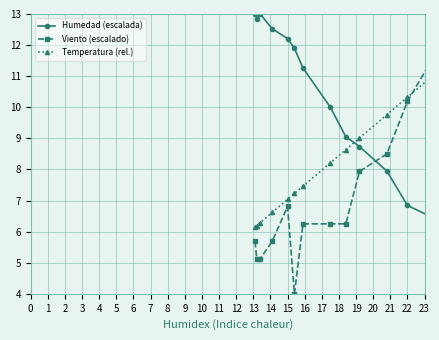

What is the difference between the maximum and minimum values in the Temperatura (rel.) series?

6.9